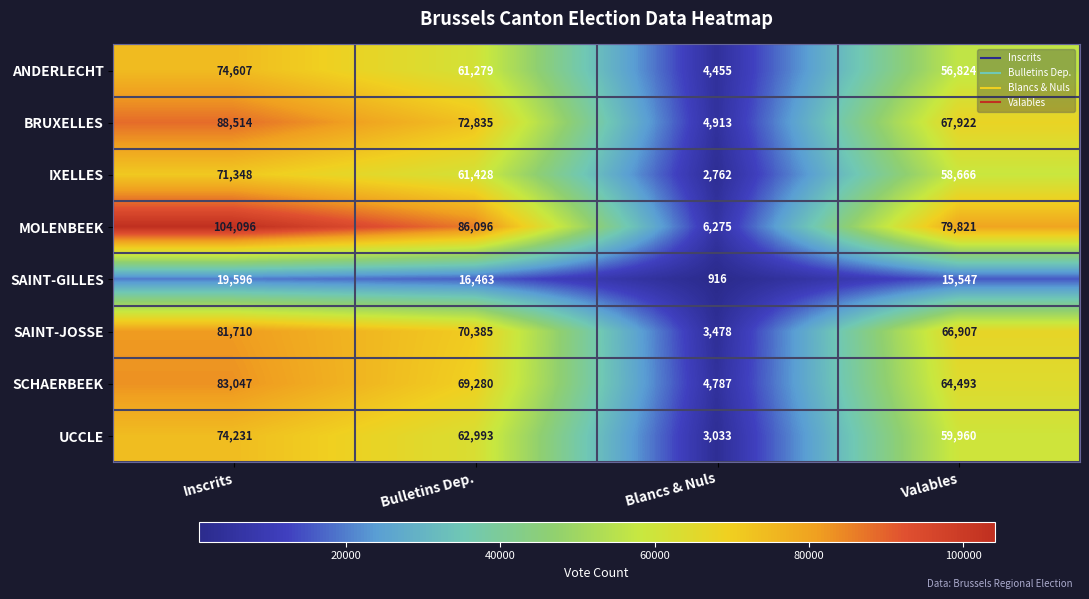

Which label corresponds to the largest value in the chart?

Inscrits